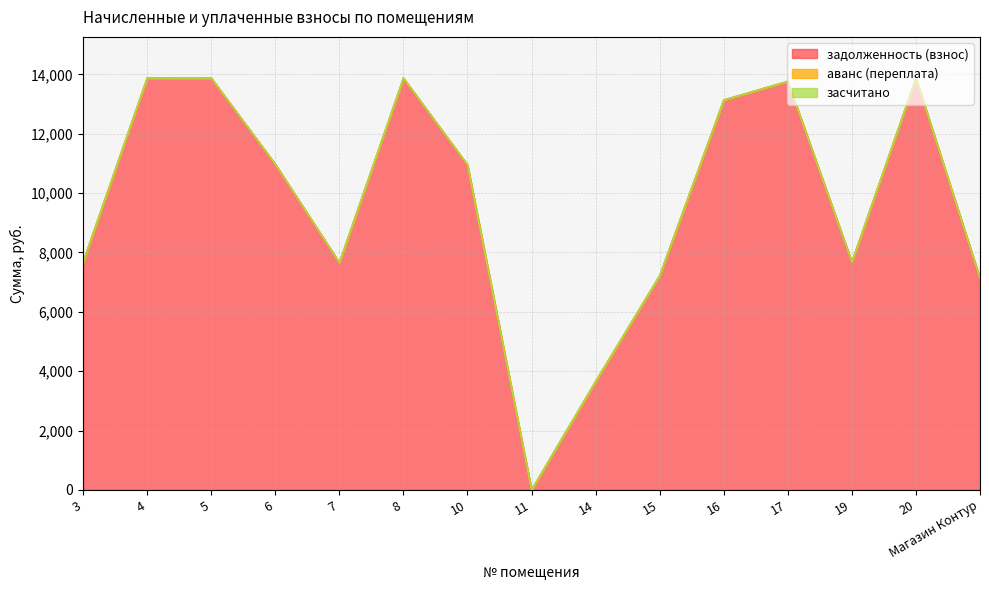

Does the chart display data point markers on the line(s)?

No